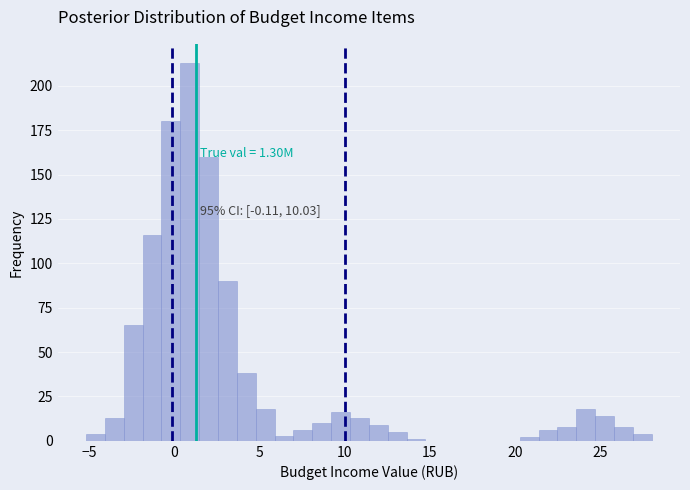

Around what value on the x-axis is the tallest bar? Give the approximate position of its centre, as read against the axis.

1.0